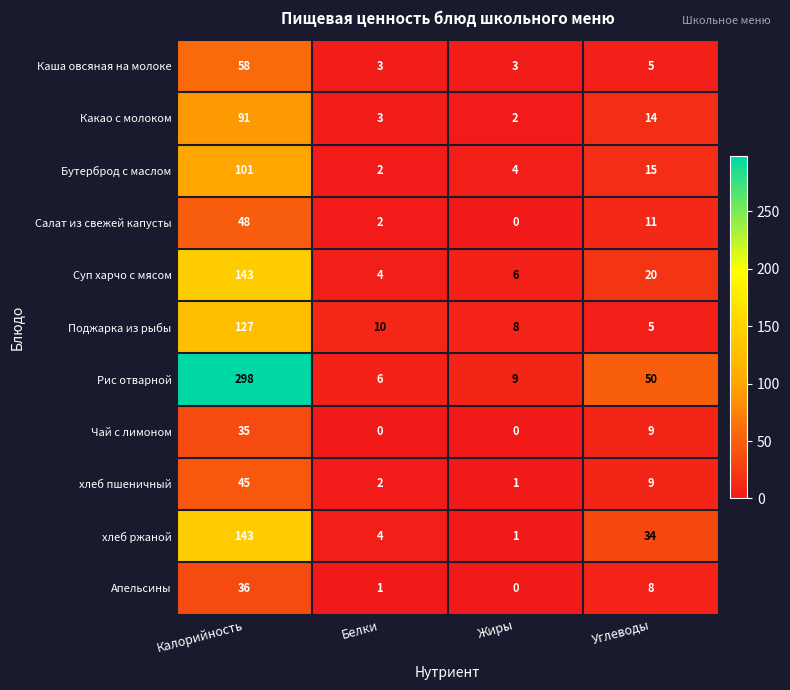

Where is Апельсины nearest to the value 18?

Углеводы